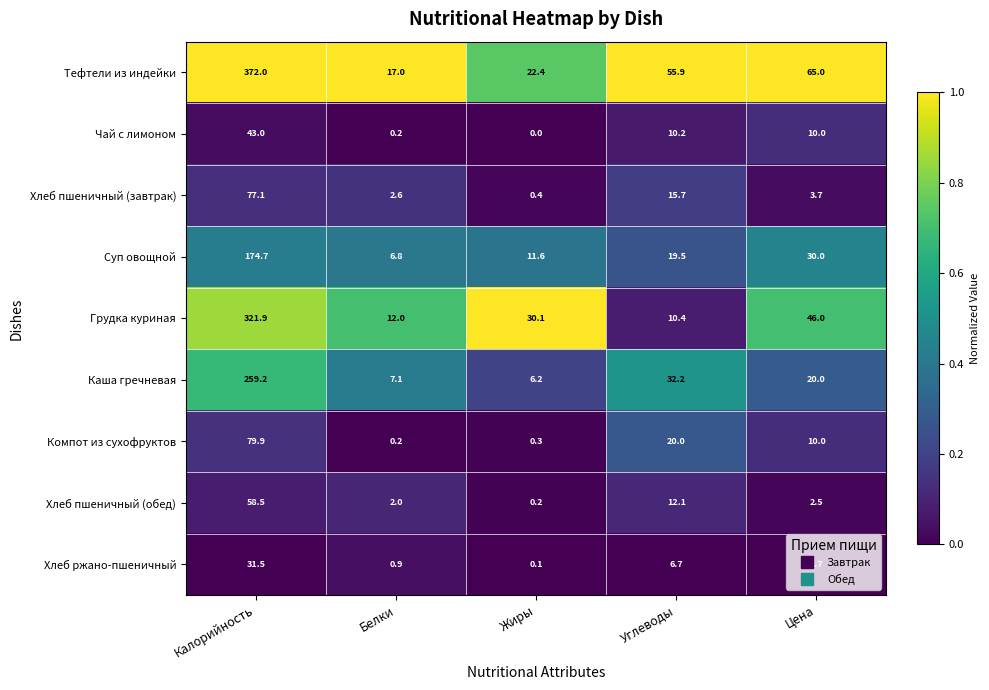

The Чай с лимоном series shows 10.0 at Цена. True or false?

True